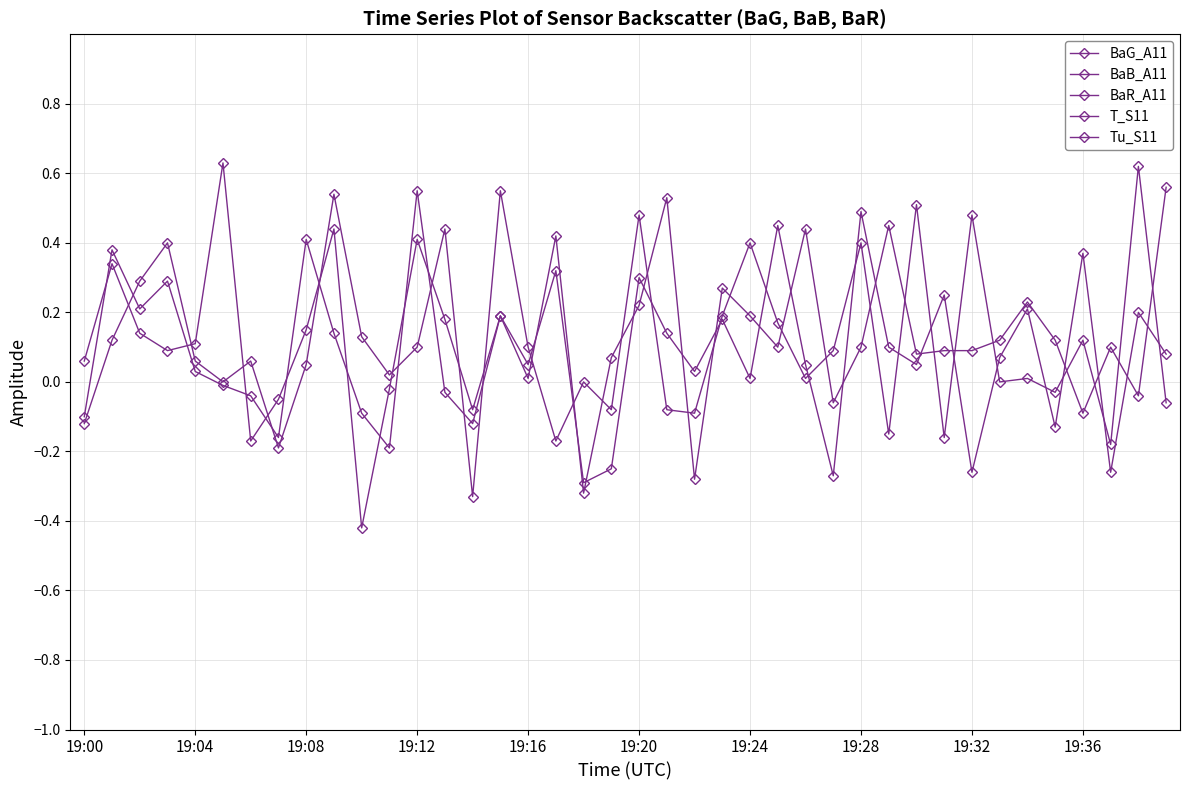

At 19:32, list the series in order from smallest to largest.

BaR_A11, BaB_A11, BaG_A11, Tu_S11, T_S11